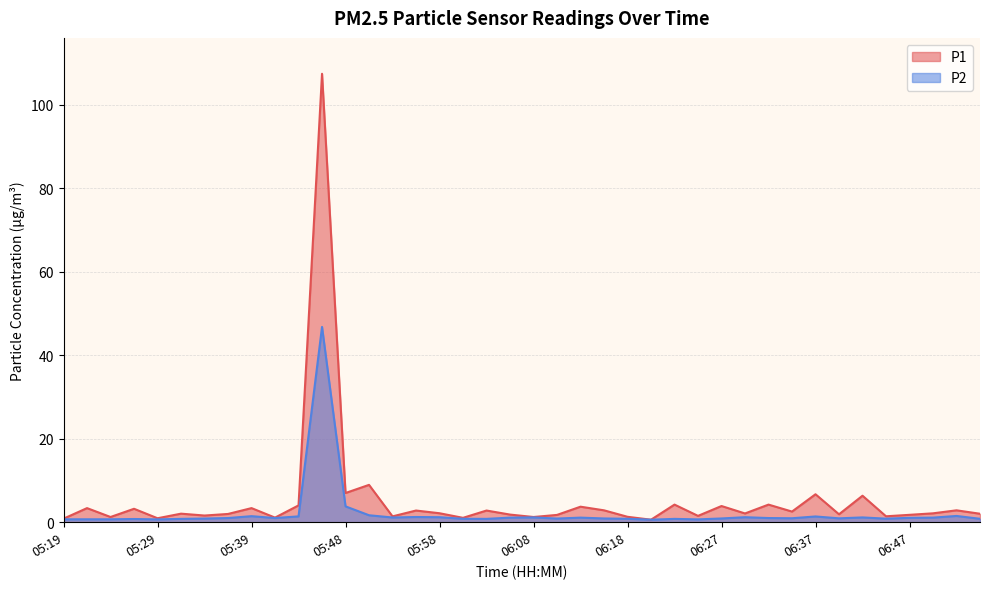

What are all the series names shown in the legend?

P1, P2